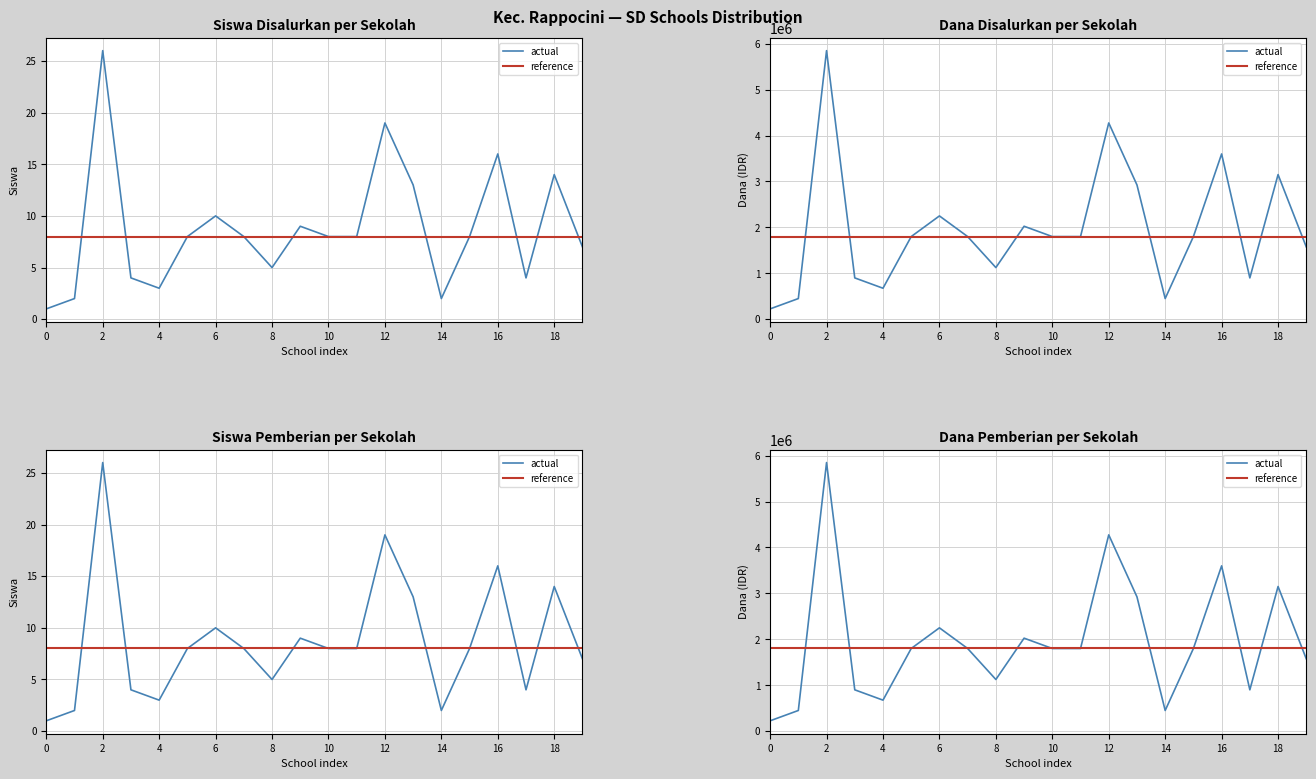

Which category has the highest value across all series?

2